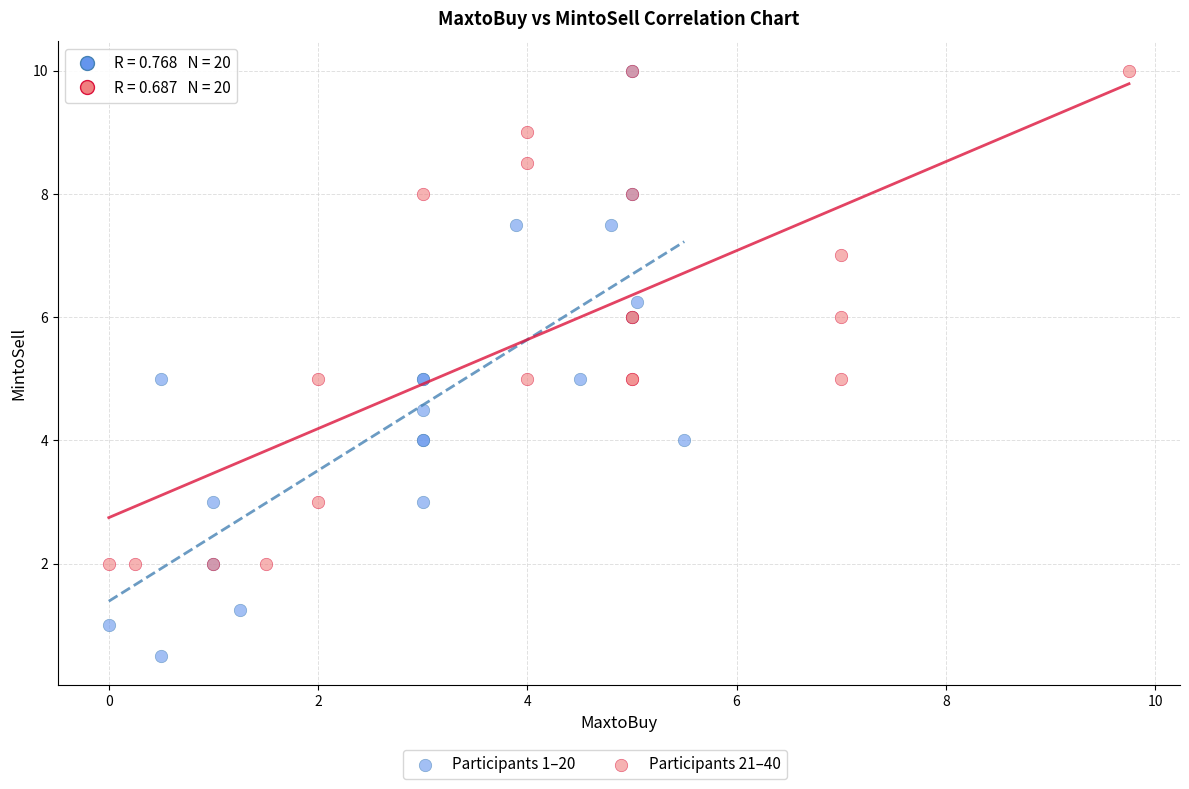

Which series has the largest Y range (max minus min)?

Participants 1–20